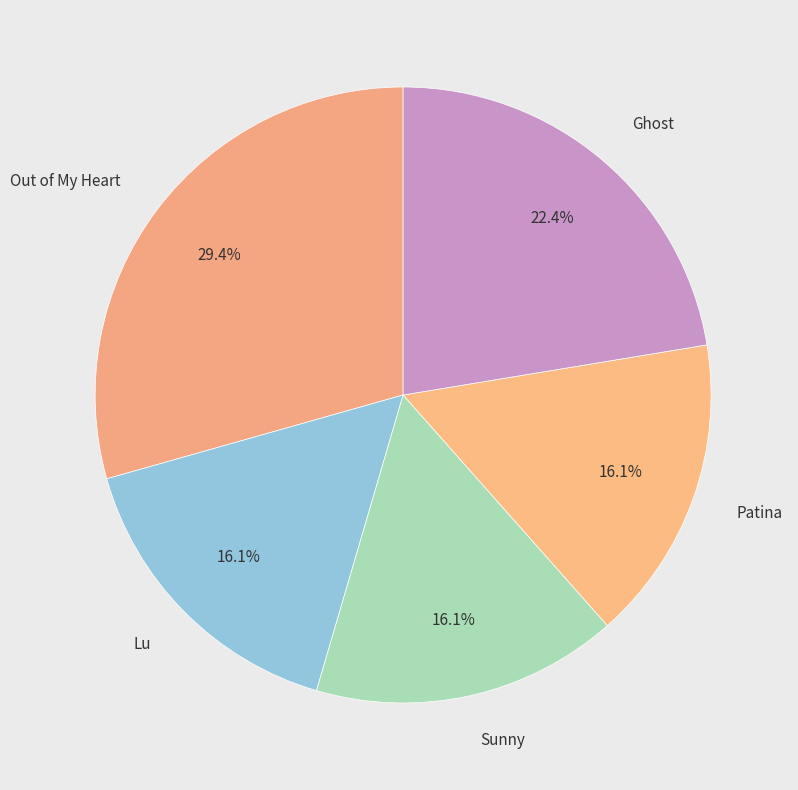

Which has a higher value, Lu or Ghost?

Ghost